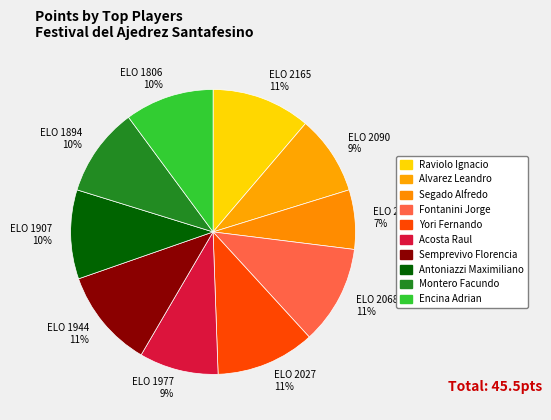

To the nearest percent, what percentage of the pie is ELO 1806 10%?

10%